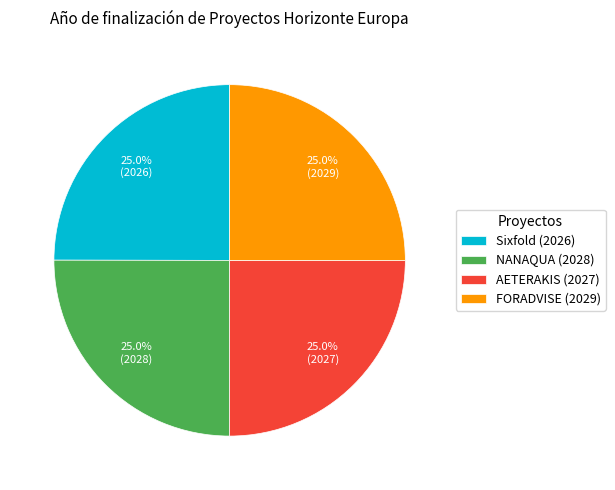

Count the number of slices in the pie.

4